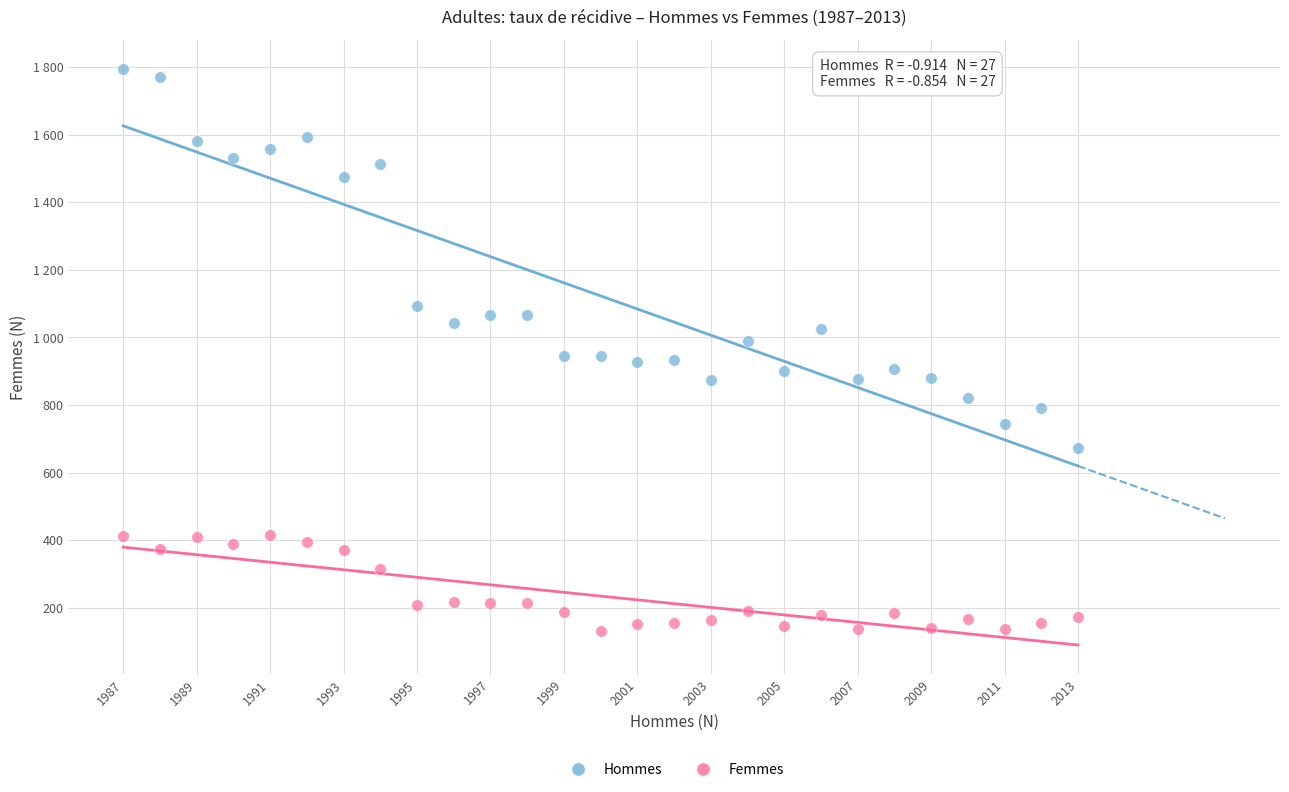

What are all the series names shown in the legend?

Hommes, Femmes